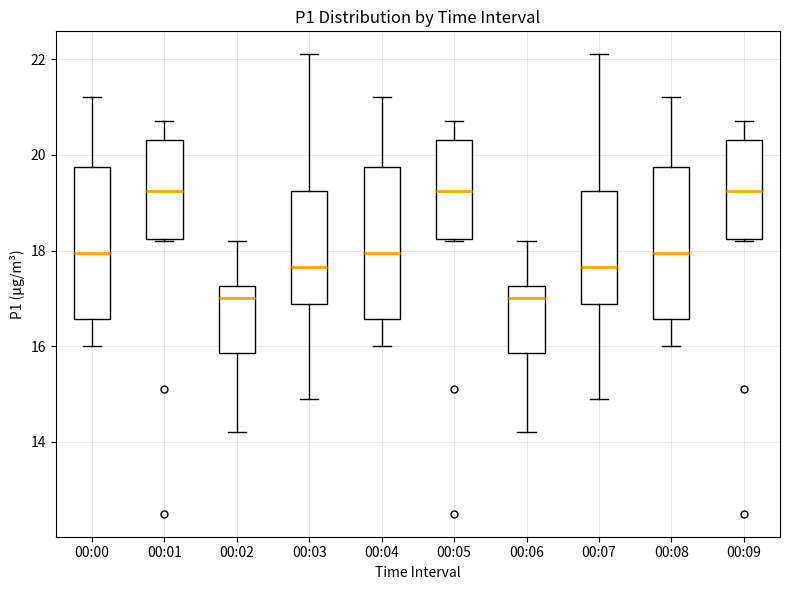

Where does the upper whisker of the box for 00:09 end on the y-axis? The values are not printed on the chart, so give them approximately, as read against the axis.

20.8